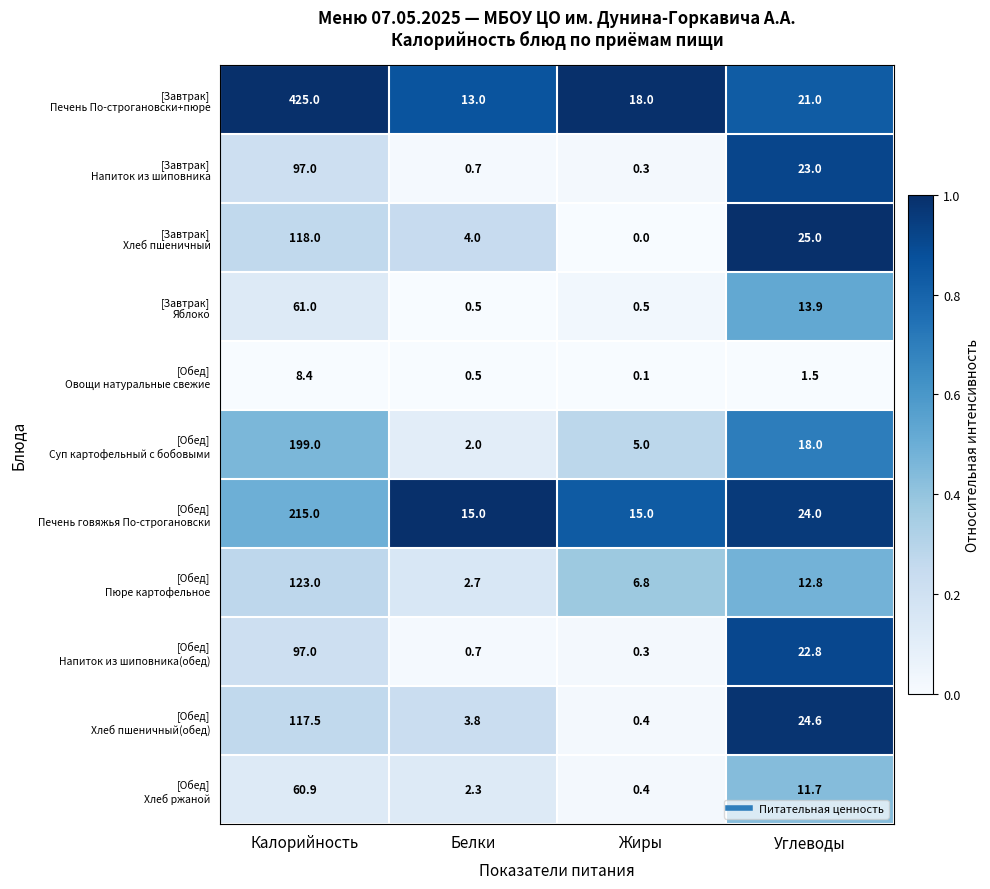

What is the greatest value displayed?

425.0